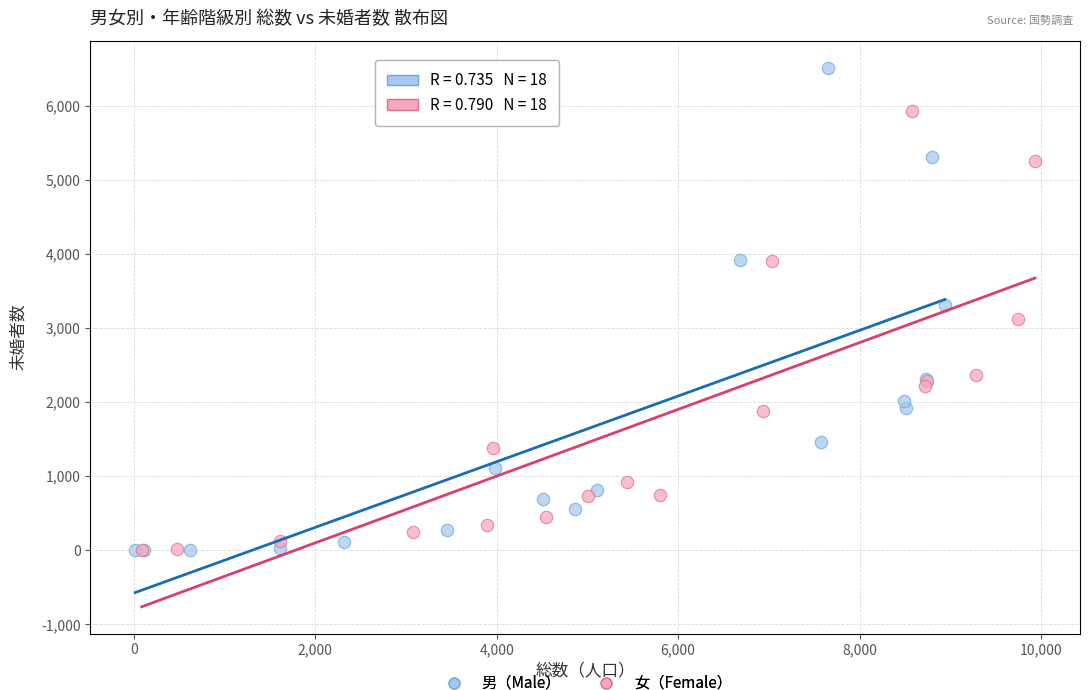

What are all the series names shown in the legend?

男（Male）, 女（Female）